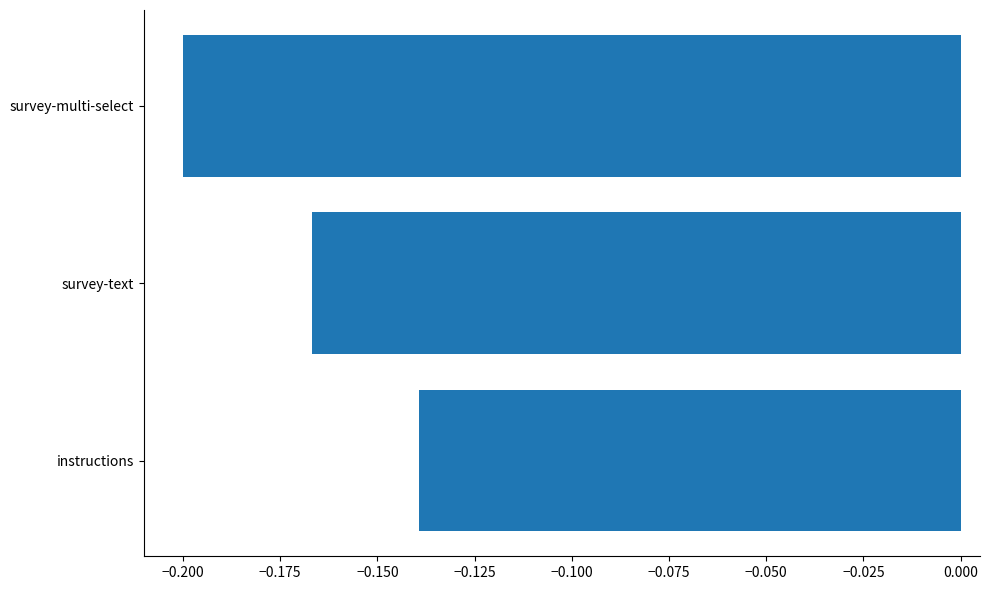

What is the sum of all values?

-0.5